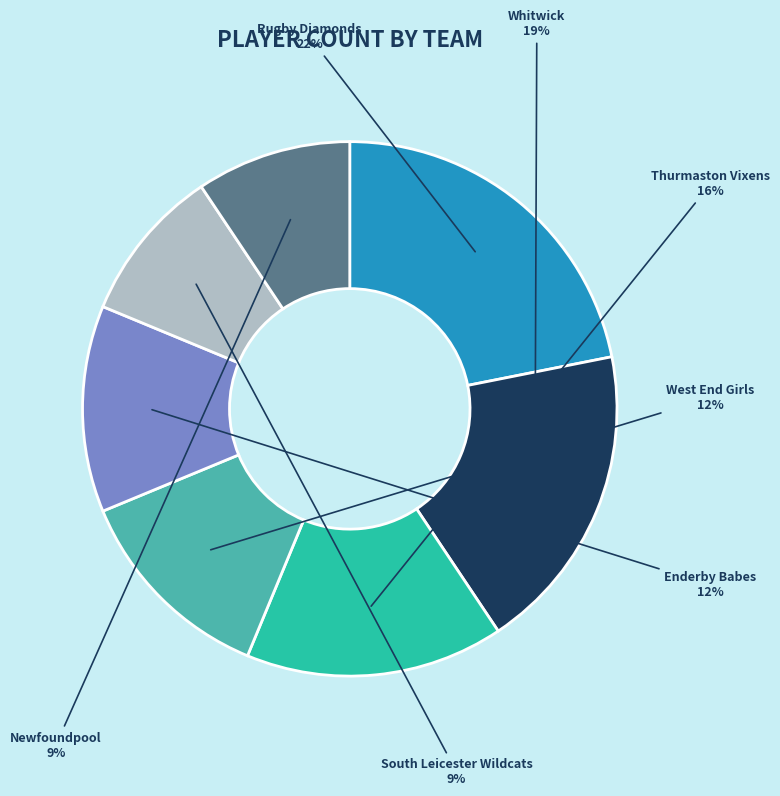

To the nearest percent, what is the average slice percentage?

14%